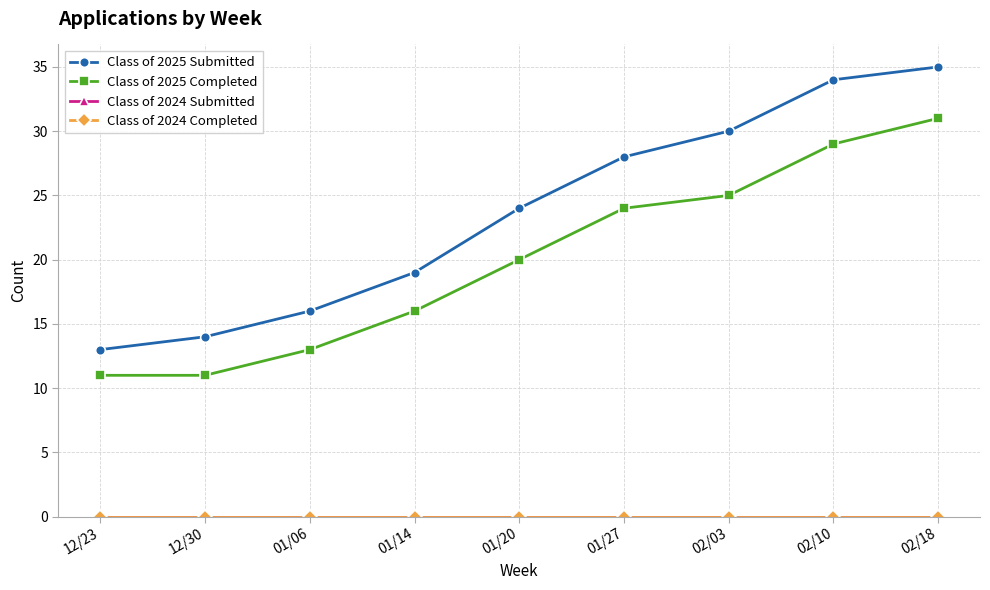

Rank the categories by Class of 2024 Completed value from lowest to highest.

12/23, 12/30, 01/06, 01/14, 01/20, 01/27, 02/03, 02/10, 02/18